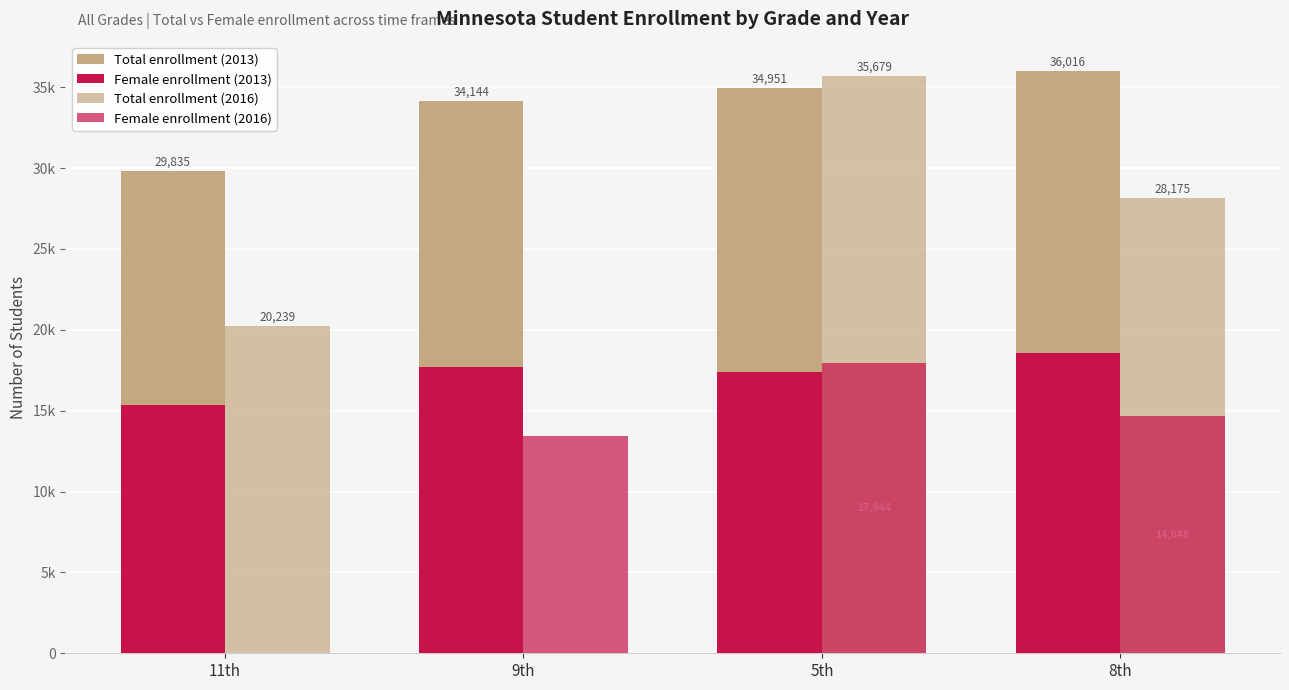

List the series in order of their peak value, highest first.

Total enrollment (2013), Total enrollment (2016), Female enrollment (2013), Female enrollment (2016)